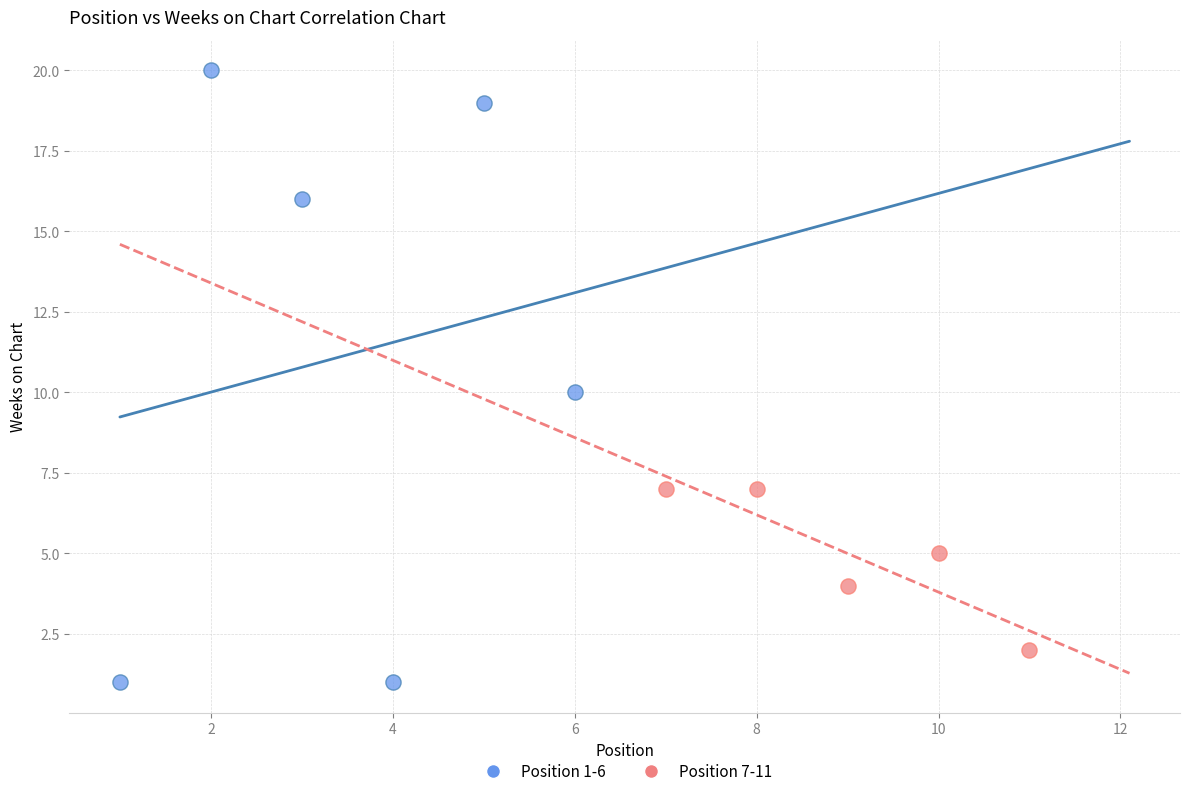

Which series has the widest spread of Y values?

Position 1-6